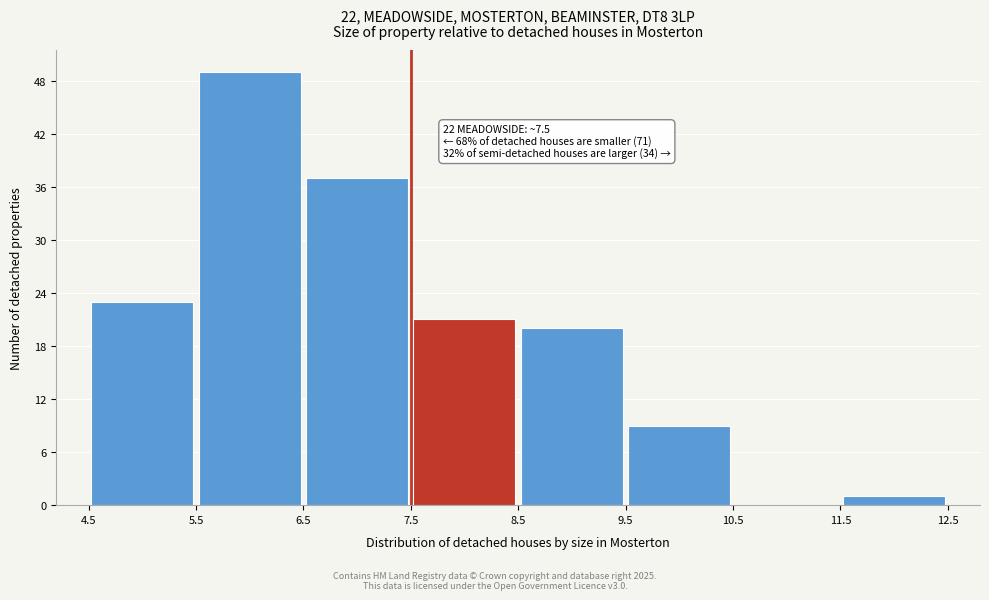

Over which range of the x-axis is the bar tallest?

5.5 to 6.5